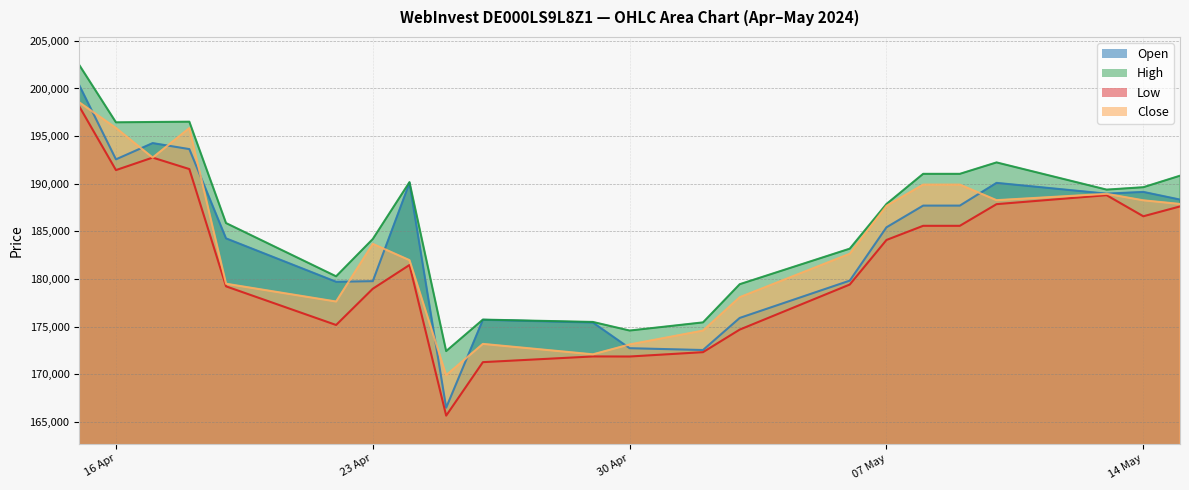

At how many categories does at least one series exceed 196941?

1